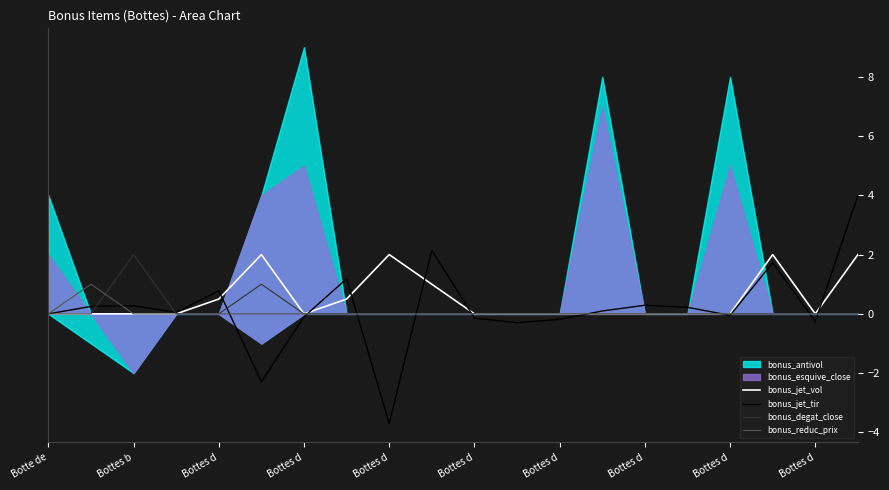

True or false: bonus_degat_close has a value of 0.0 at Bottes d.

True